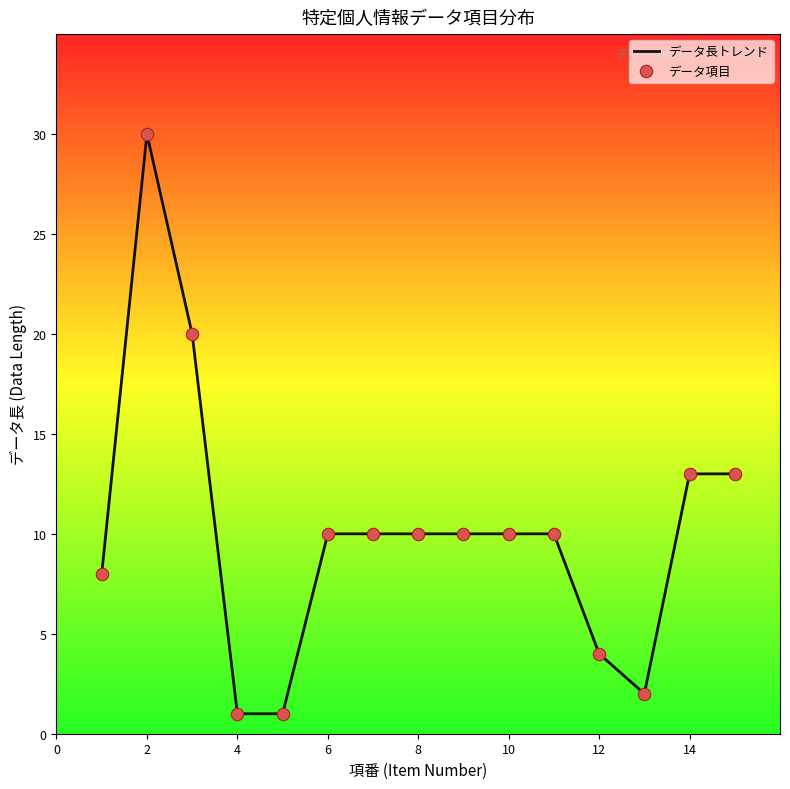

What is the greatest value displayed?

30